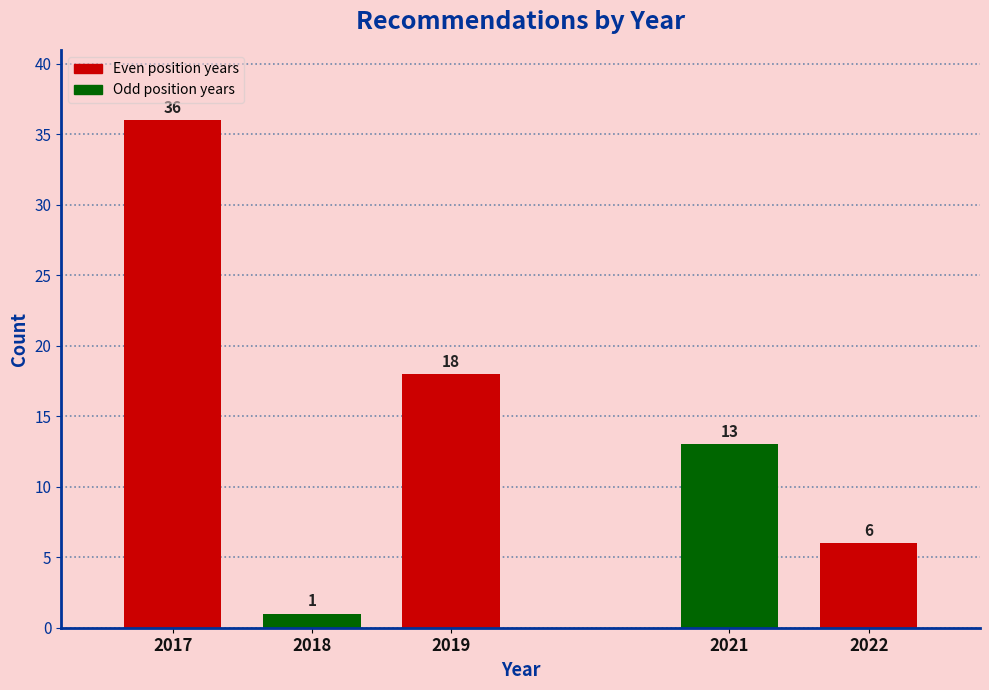

Reading left to right, extract all data points from this chart.

2017=36	2018=1	2019=18	2021=13	2022=6